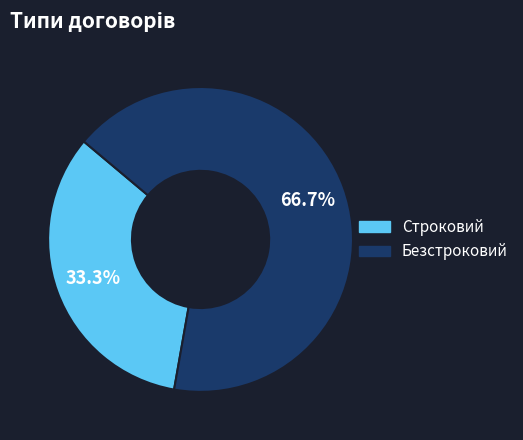

To the nearest percent, what is the combined percentage of Безстроковий and Строковий?

100%